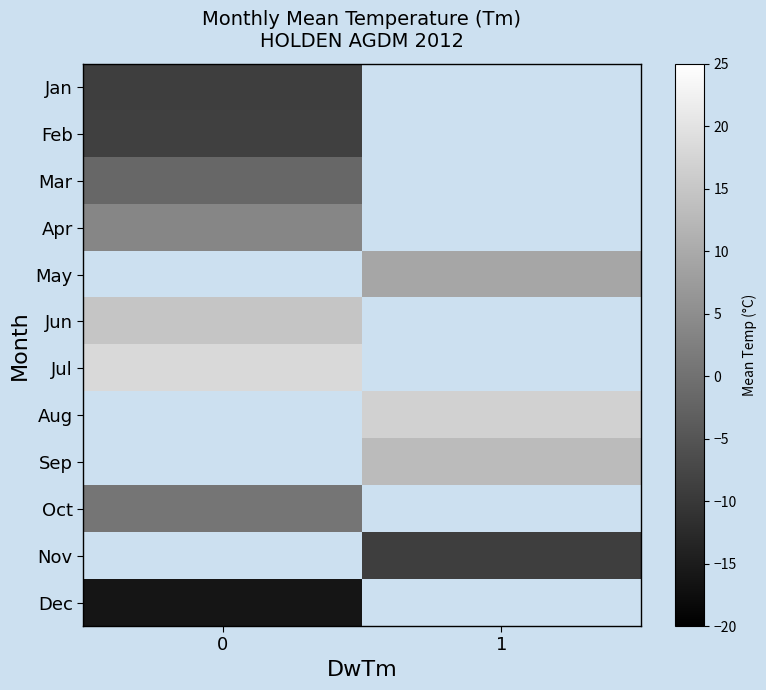

How many categories are shown in the chart?

2